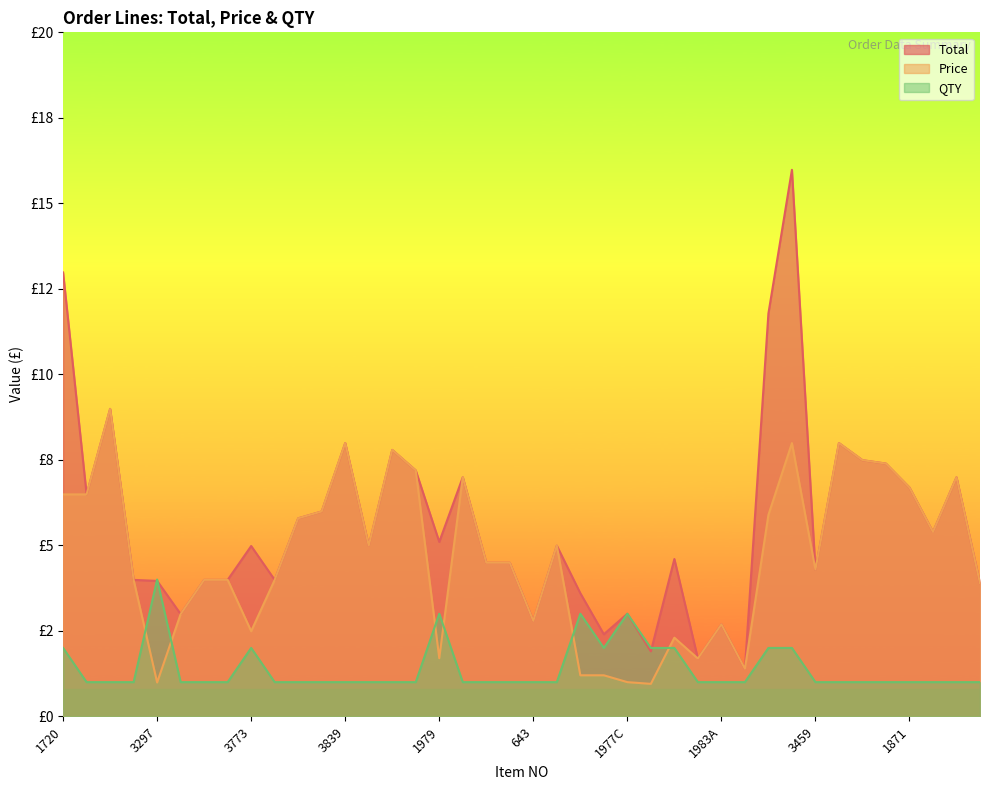

What is the smallest value displayed?

0.9